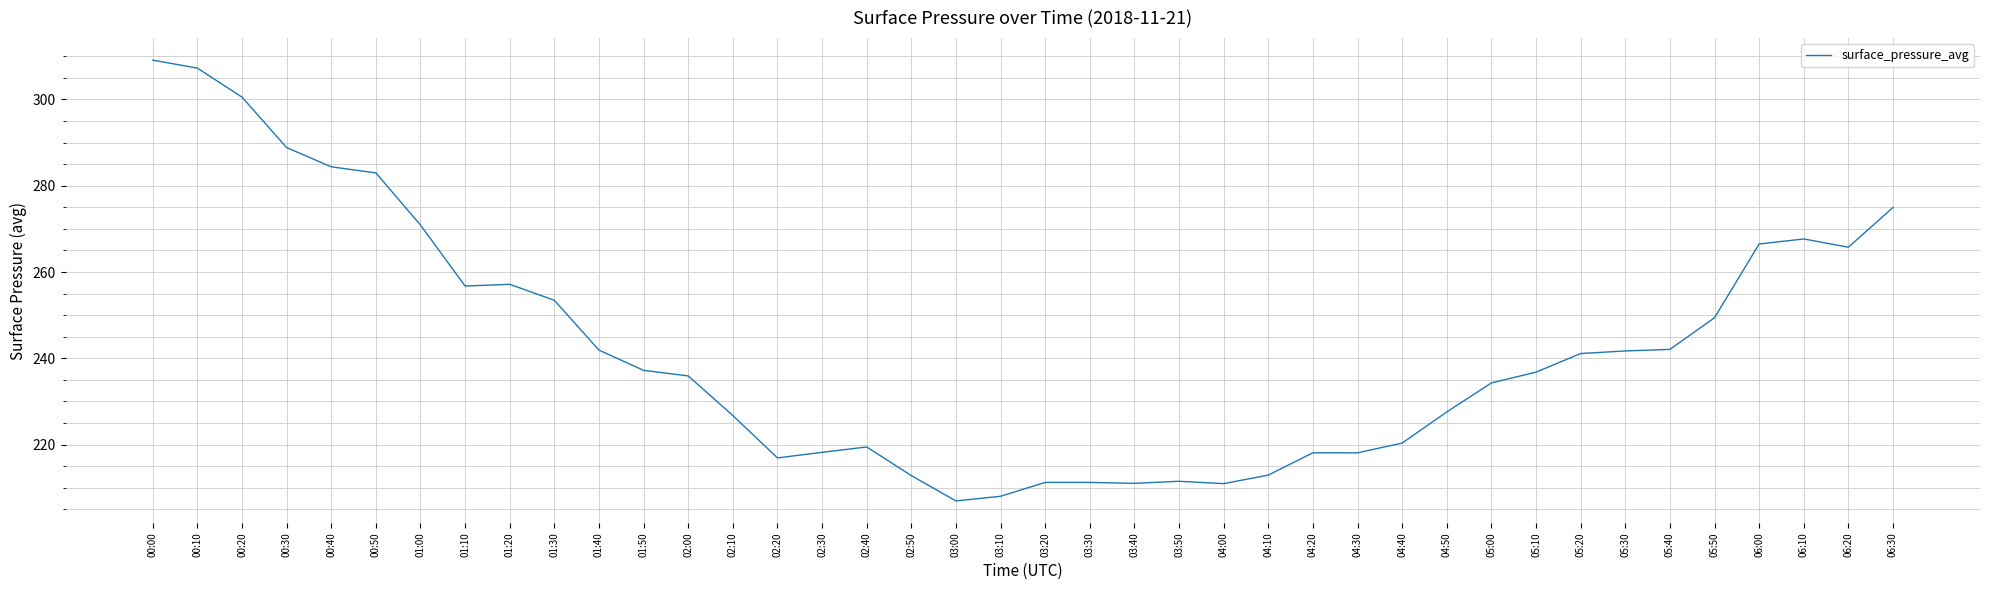

What position from the right is 02:20?

26